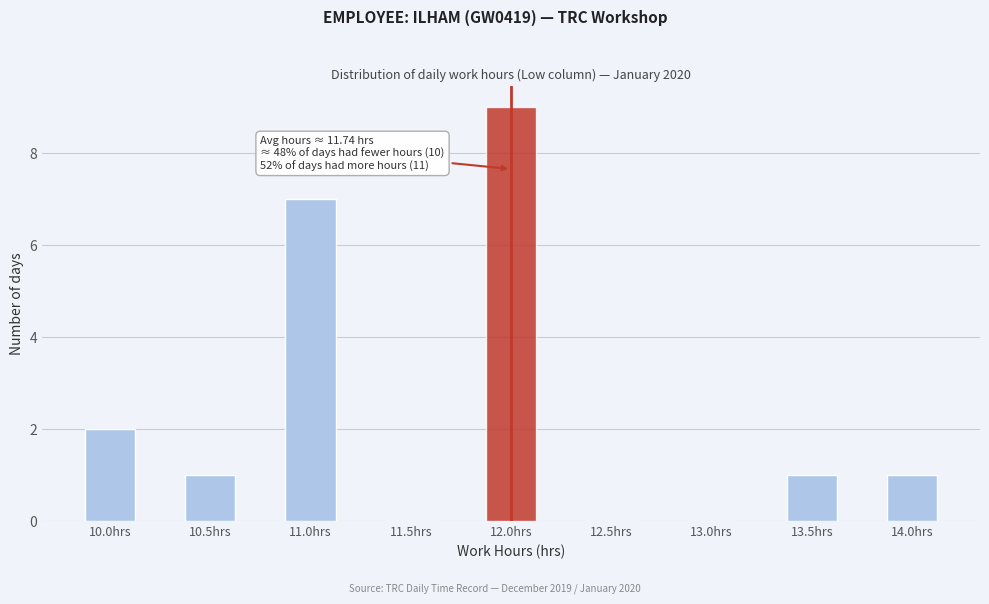

Reading left to right, what are all the values shown in this chart?

10.0hrs=2	10.5hrs=1	11.0hrs=7	11.5hrs=0	12.0hrs=9	12.5hrs=0	13.0hrs=0	13.5hrs=1	14.0hrs=1